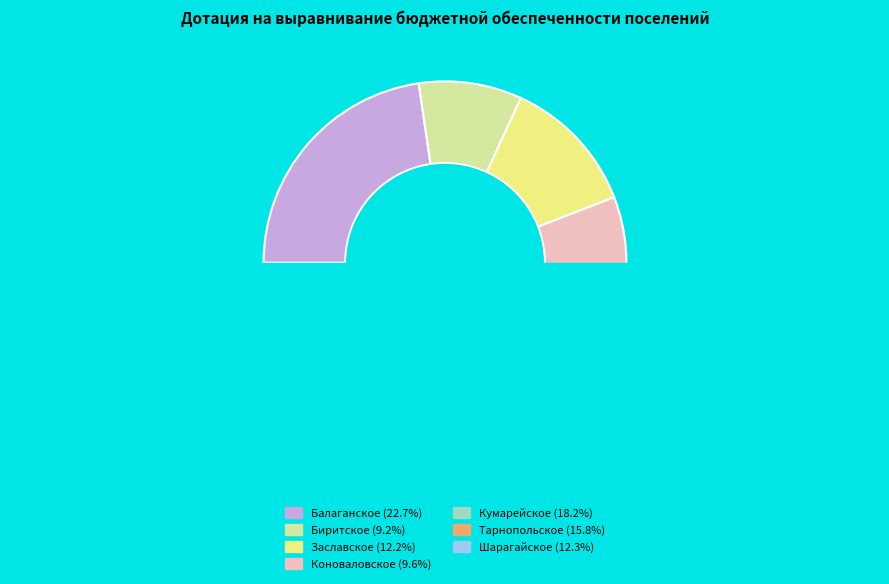

Is there any slice that represents more than half of the pie?

No